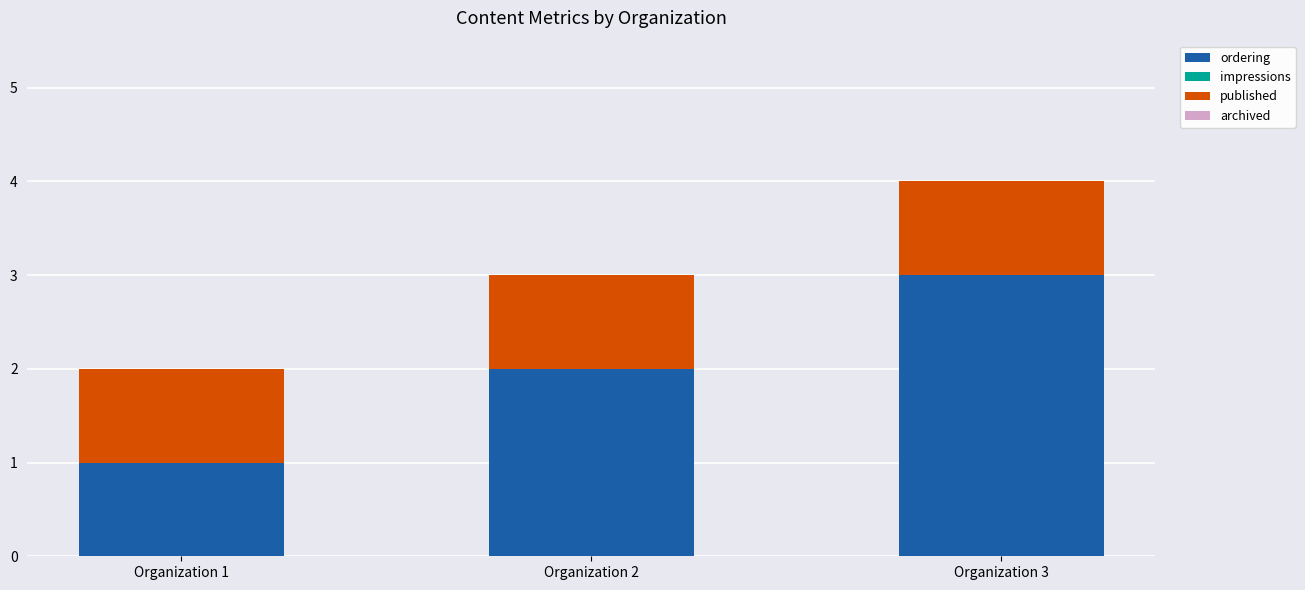

List the labels in order of ordering value, largest first.

Organization 3, Organization 2, Organization 1